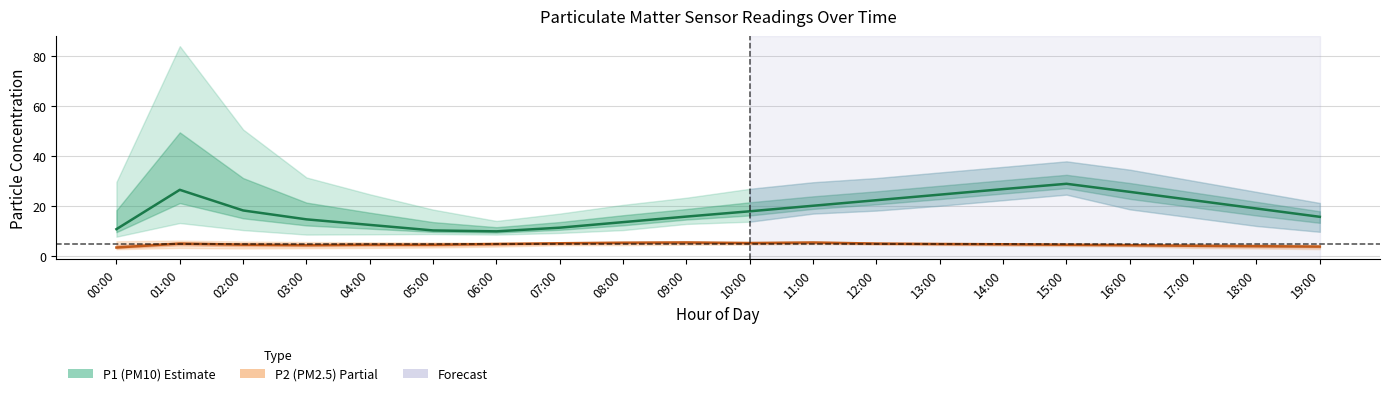

Reading right to left, what are all the values shown in this chart?

P1 (PM10): 19:00=15.7	18:00=19.0	17:00=22.3	16:00=25.7	15:00=28.9	14:00=26.8	13:00=24.6	12:00=22.3	11:00=20.1	10:00=17.9	09:00=15.8	08:00=13.6	07:00=11.3	06:00=9.9	05:00=10.2	04:00=12.4	03:00=14.7	02:00=18.2	01:00=26.5	00:00=10.8
P2 (PM2.5): 19:00=3.8	18:00=3.9	17:00=4.1	16:00=4.3	15:00=4.5	14:00=4.7	13:00=4.8	12:00=5.0	11:00=5.4	10:00=5.2	09:00=5.4	08:00=5.3	07:00=5.1	06:00=4.8	05:00=4.5	04:00=4.5	03:00=4.3	02:00=4.5	01:00=5.0	00:00=3.4